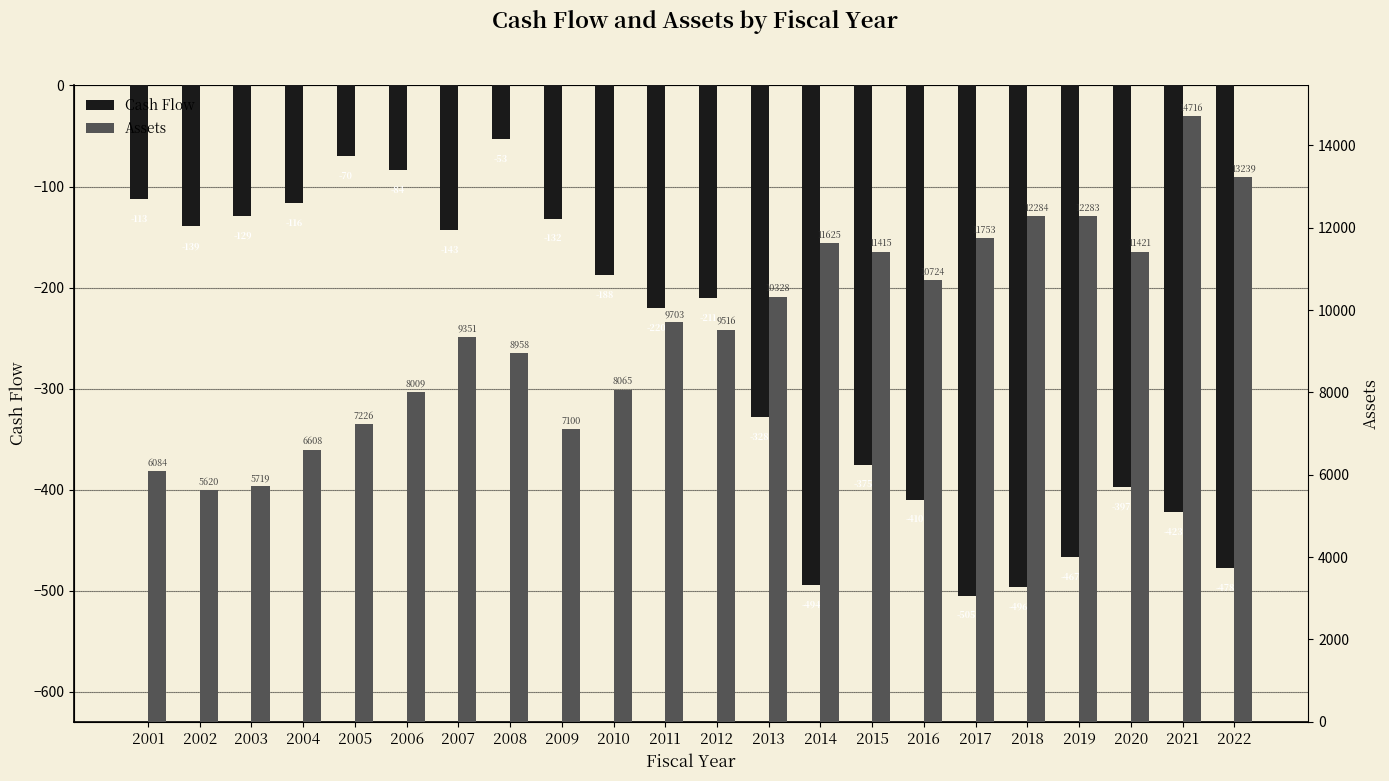

At how many categories does at least one series exceed 1962?

22